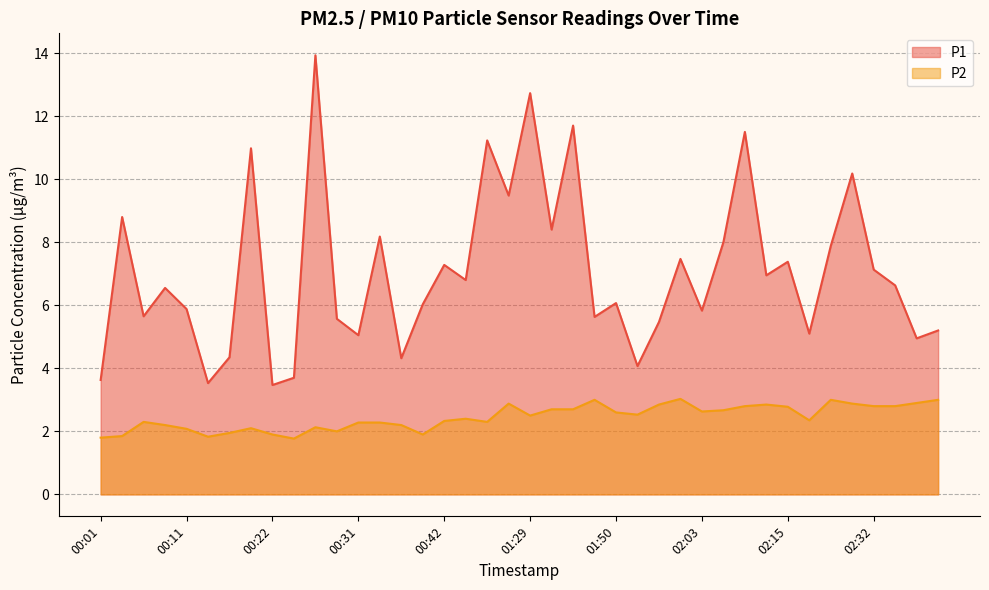

The P2 series shows 2.2 at 00:09. True or false?

True